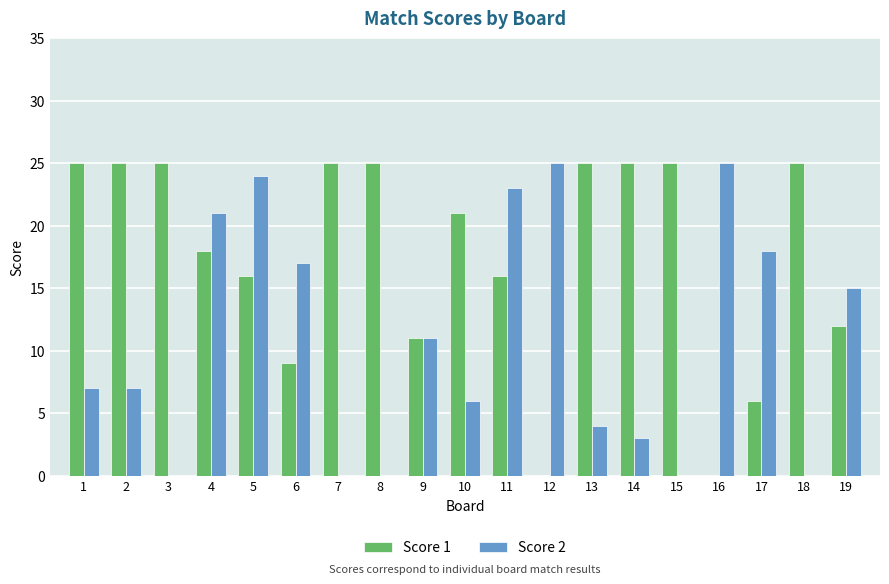

True or false: Score 2 has a value of 6 at 6.

False